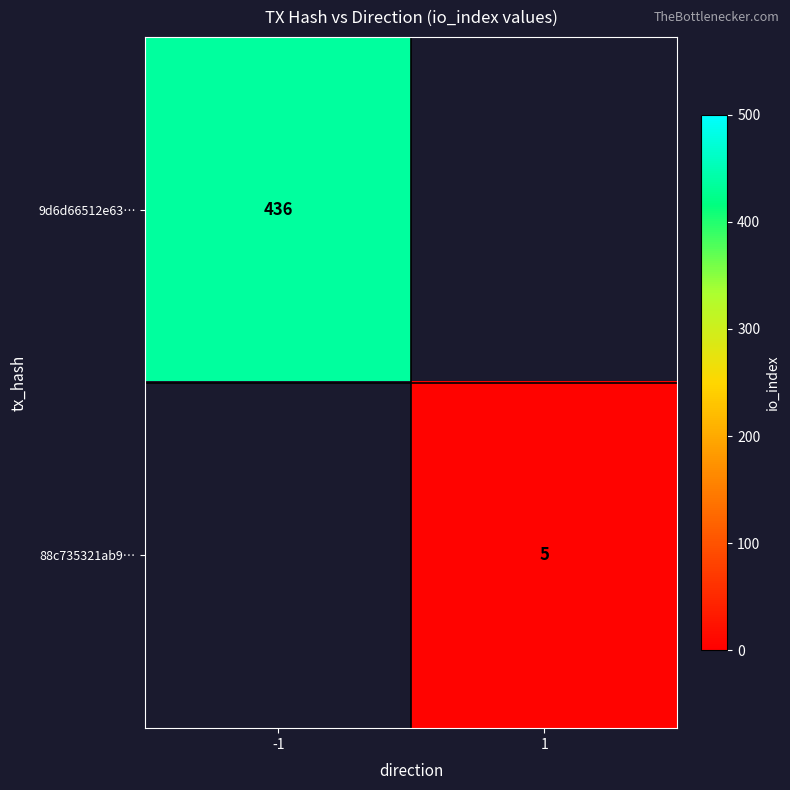

The value of 9d6d66512e63… at -1 is 436. True or false?

True